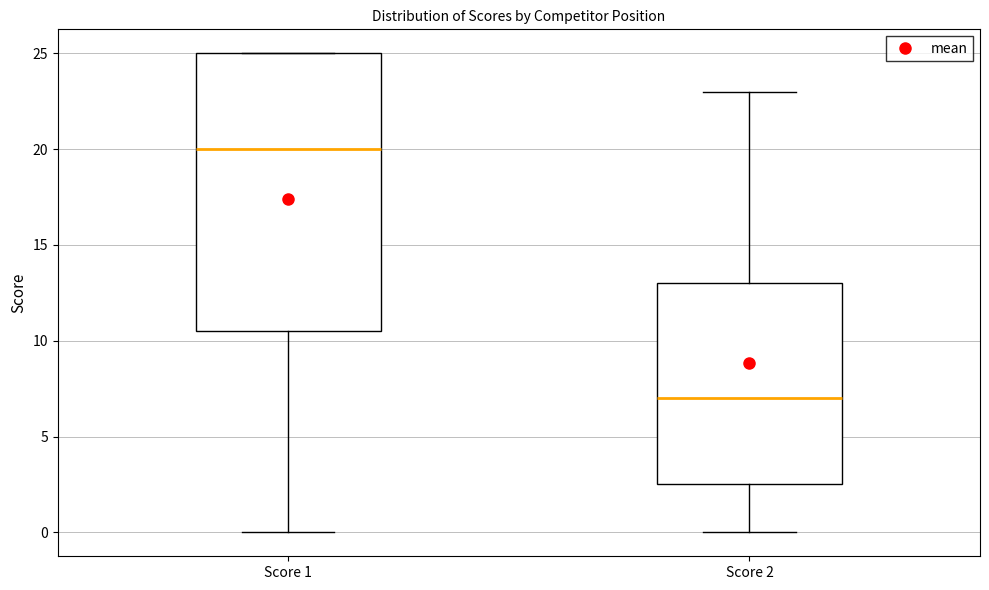

Reading left to right, read every box against the y-axis: the position of its median line, the range the box covers, and the ends of its whiskers. The values are not printed on the chart, so give them approximately, as read against the axis.

Score 1: median 20.0, box 10.5 to 25.0, whiskers 0.0 to 25.0
Score 2: median 7.0, box 2.5 to 13.0, whiskers 0.0 to 23.0